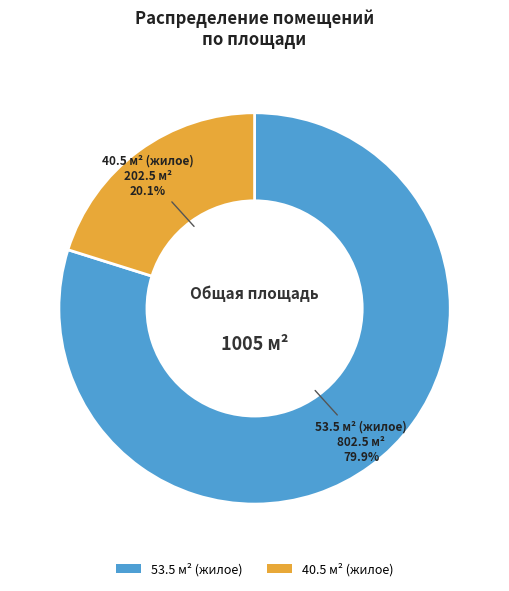

How many slices are in this pie chart?

2